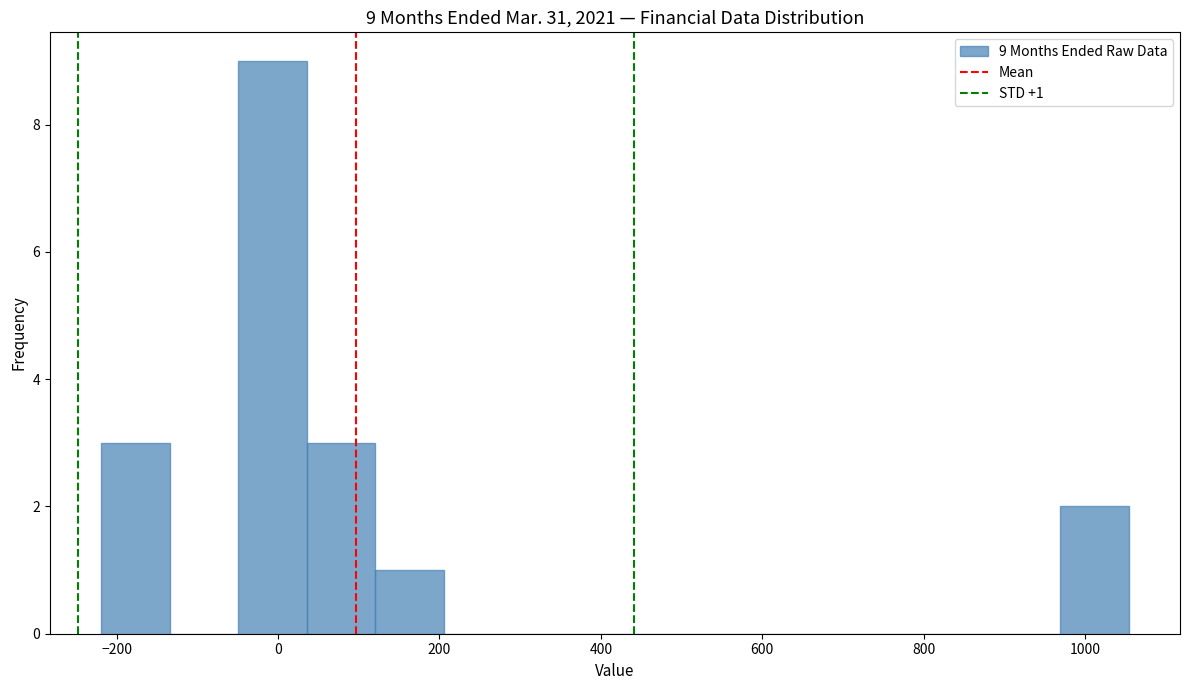

Which range on the x-axis has the tallest bar?

-40 to 40